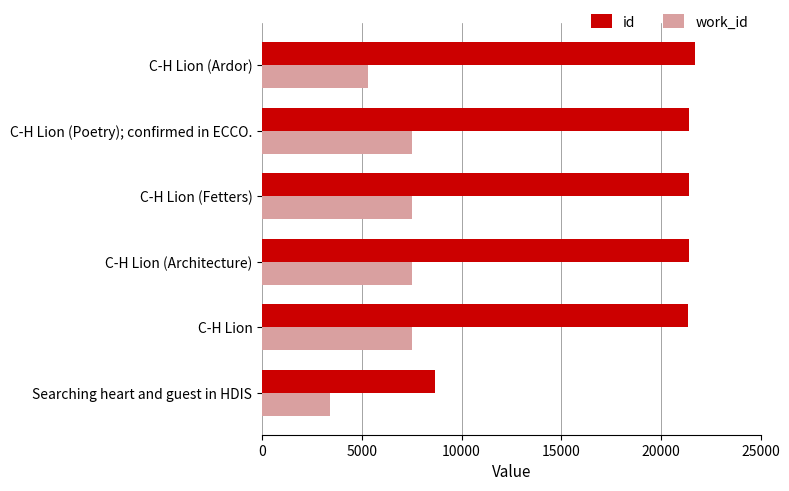

List the series in order of their overall mean, highest first.

id, work_id